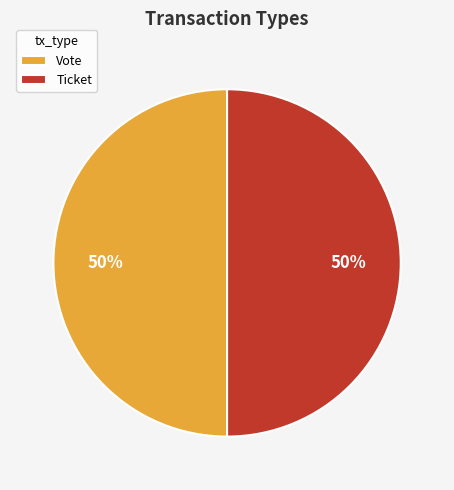

Is the sum of Ticket and Vote greater than half?

Yes